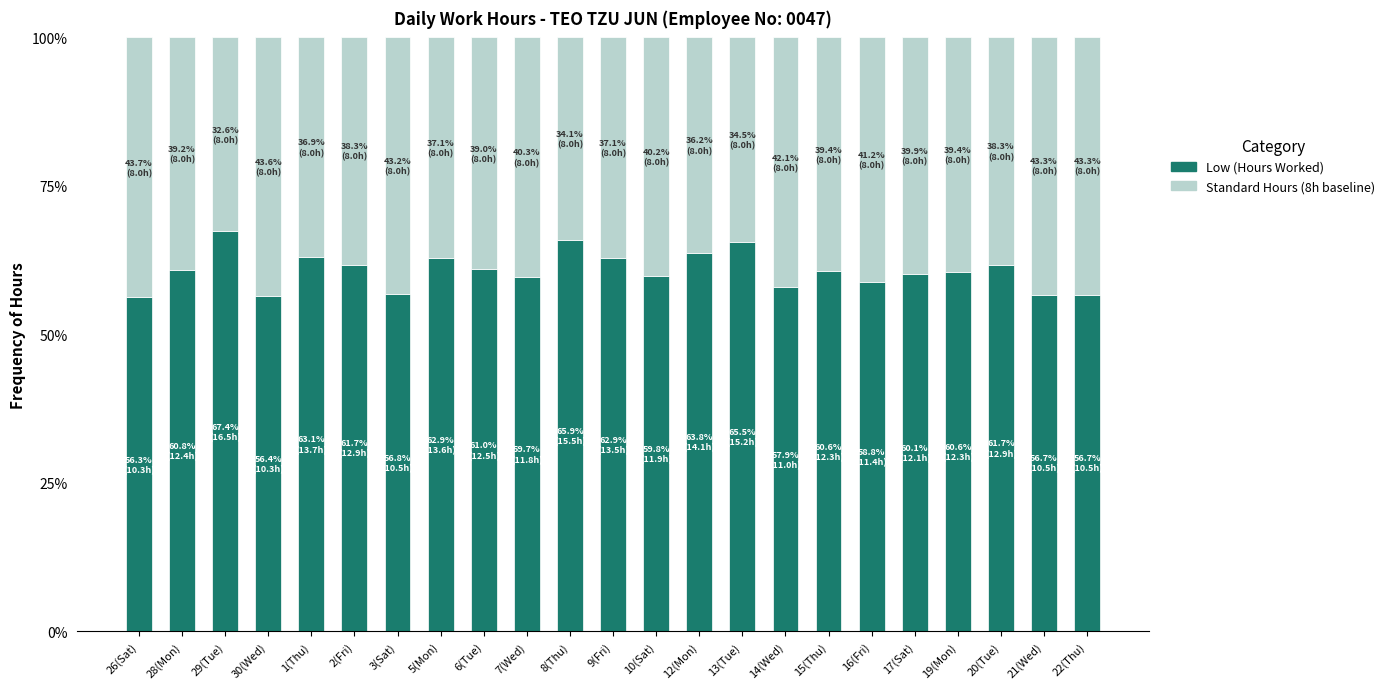

What is the total value across all series at 29(Tue)?

100.0